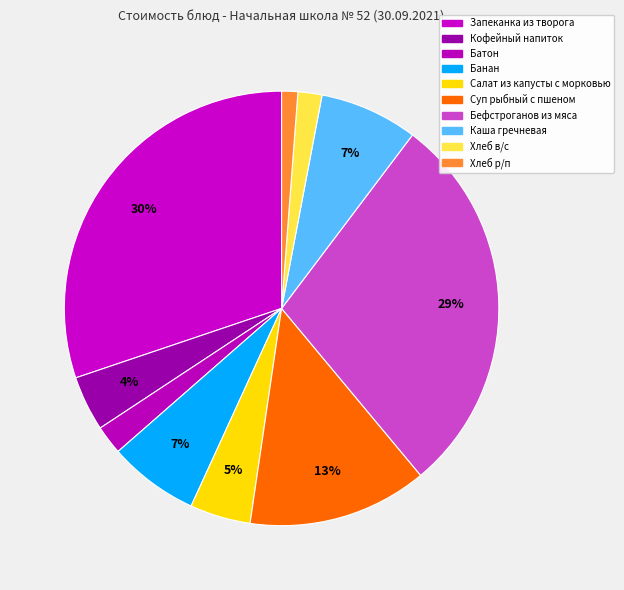

How many segments does this pie chart have?

10